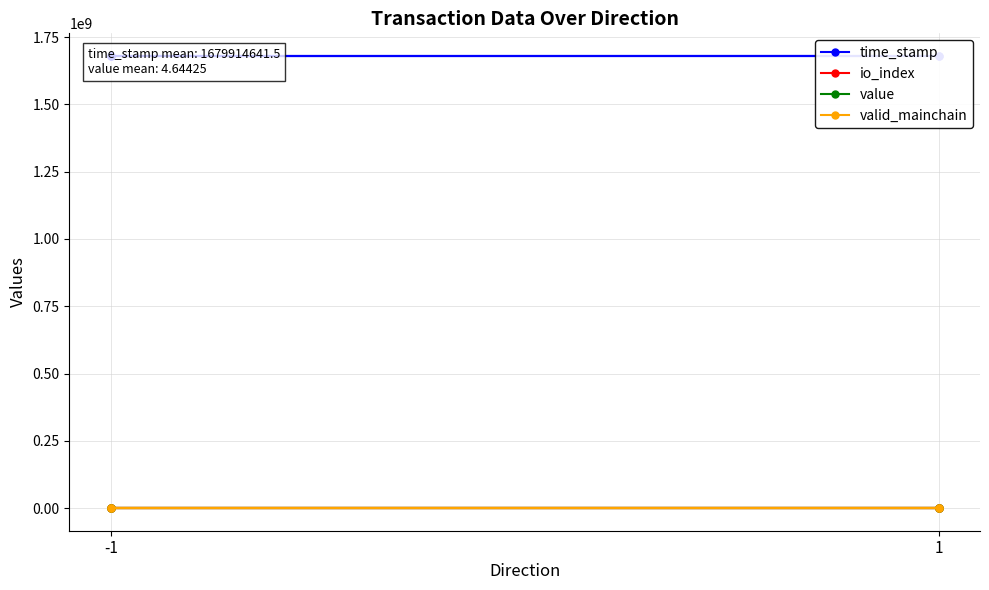

How many values in the time_stamp series are below 1680022954?

2